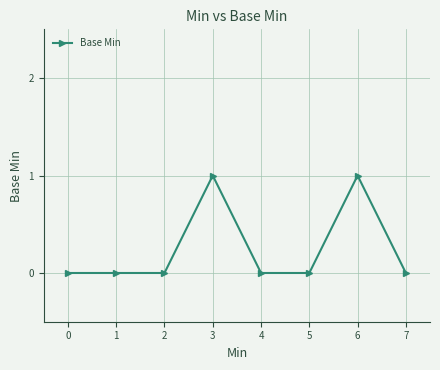

Is it true that the value at 5 is 1?

False